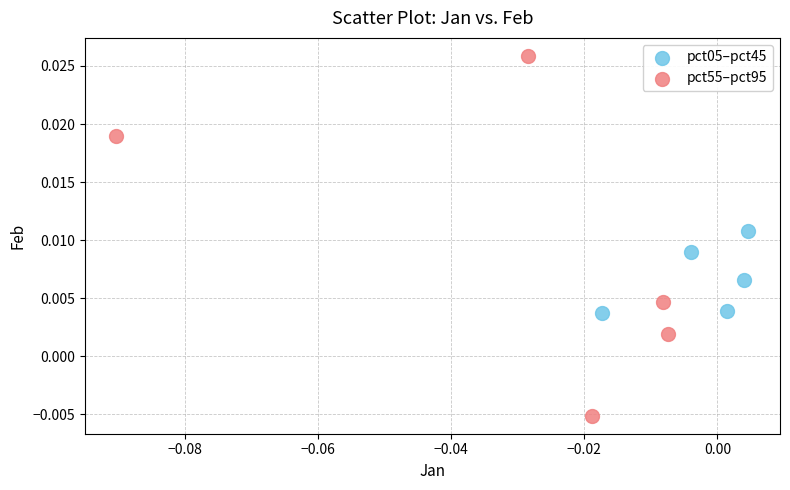

Which series reaches the minimum Y coordinate?

pct55–pct95